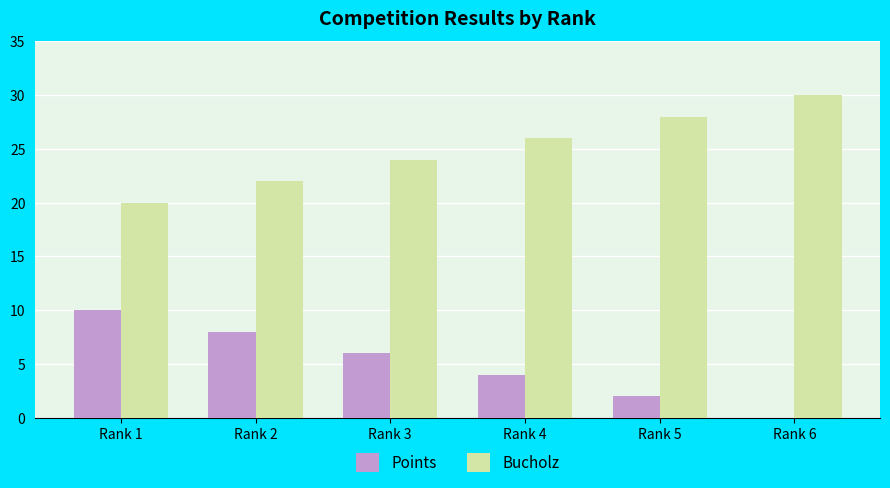

Is the value of Points at Rank 5 greater than the value of Bucholz at Rank 1?

No